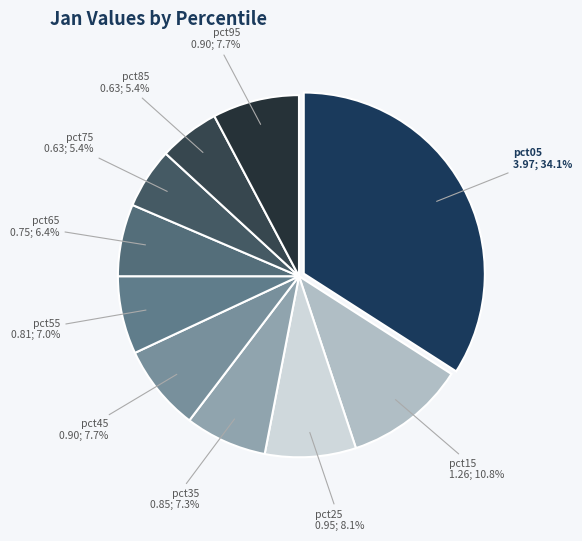

Which category has the biggest portion of the pie?

pct05